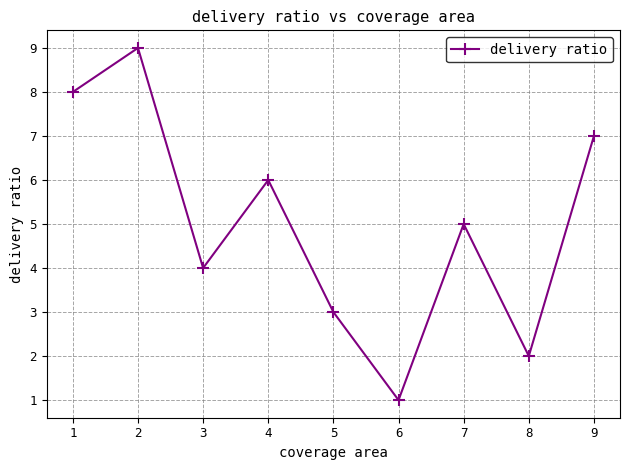

Rank the categories by value from lowest to highest.

6, 8, 5, 3, 7, 4, 9, 1, 2